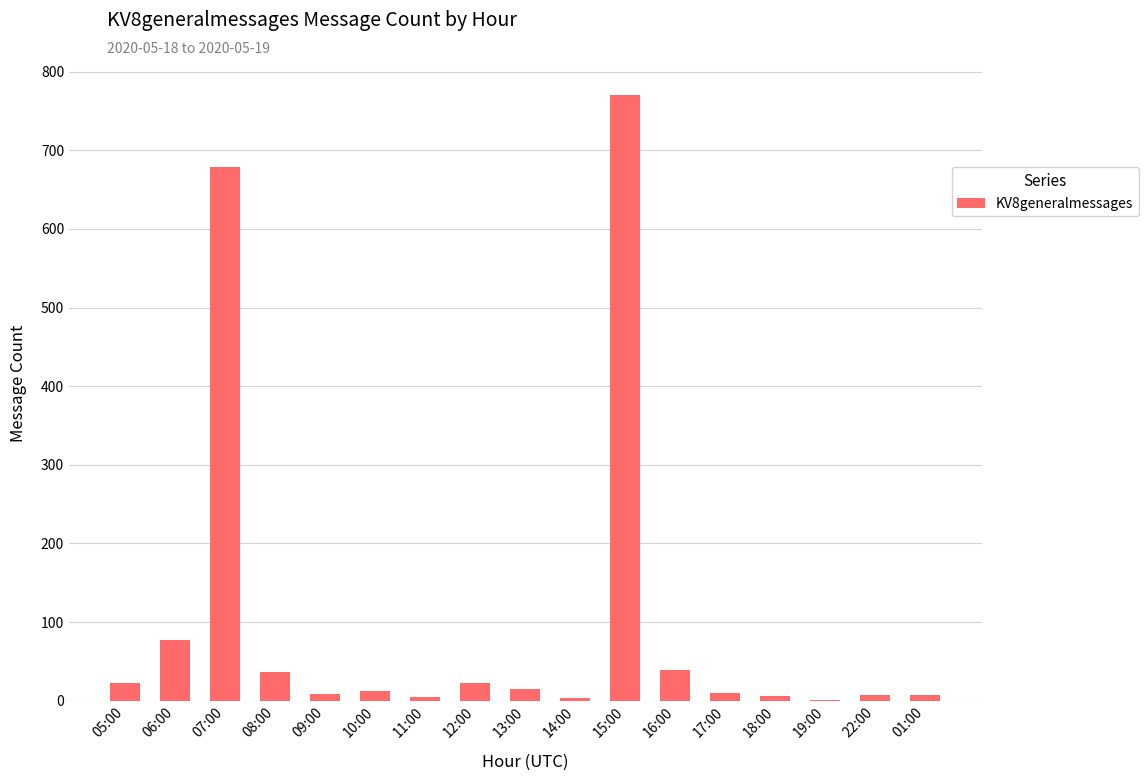

What is the sum of the values at 18:00 and 16:00?

45